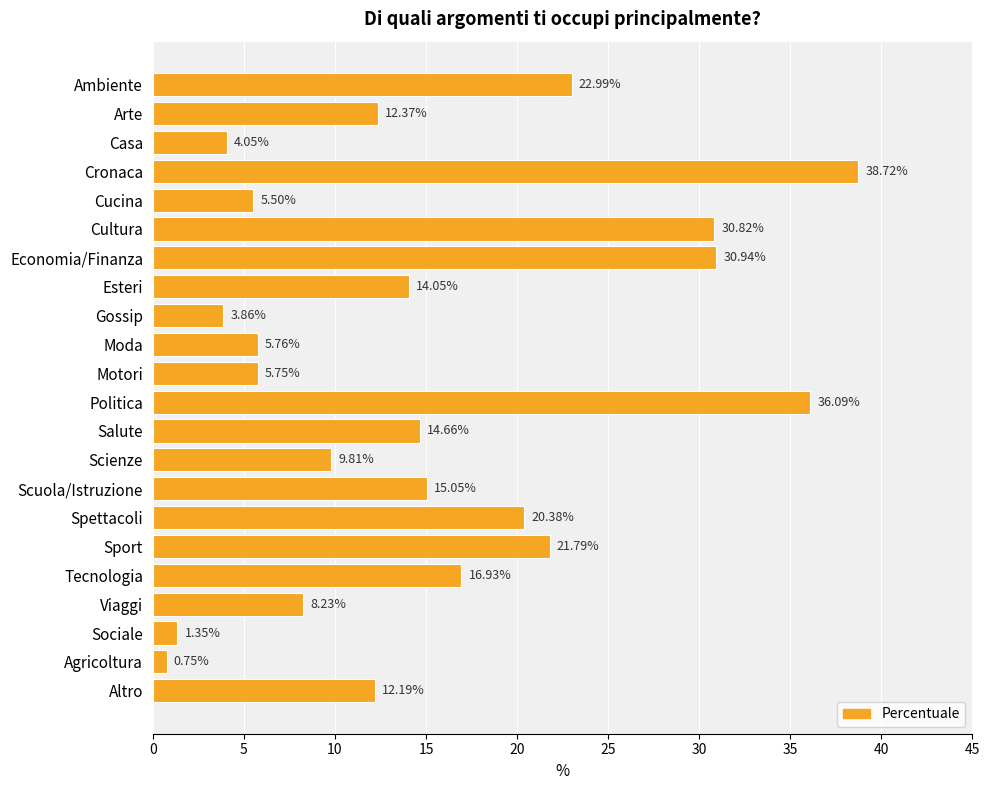

List the labels in order of value, largest first.

Cronaca, Politica, Economia/Finanza, Cultura, Ambiente, Sport, Spettacoli, Tecnologia, Scuola/Istruzione, Salute, Esteri, Arte, Altro, Scienze, Viaggi, Moda, Motori, Cucina, Casa, Gossip, Sociale, Agricoltura